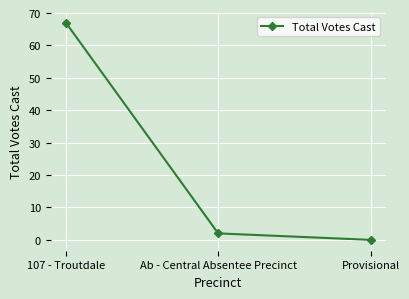

Reading left to right, extract all data points from this chart.

67	2	0